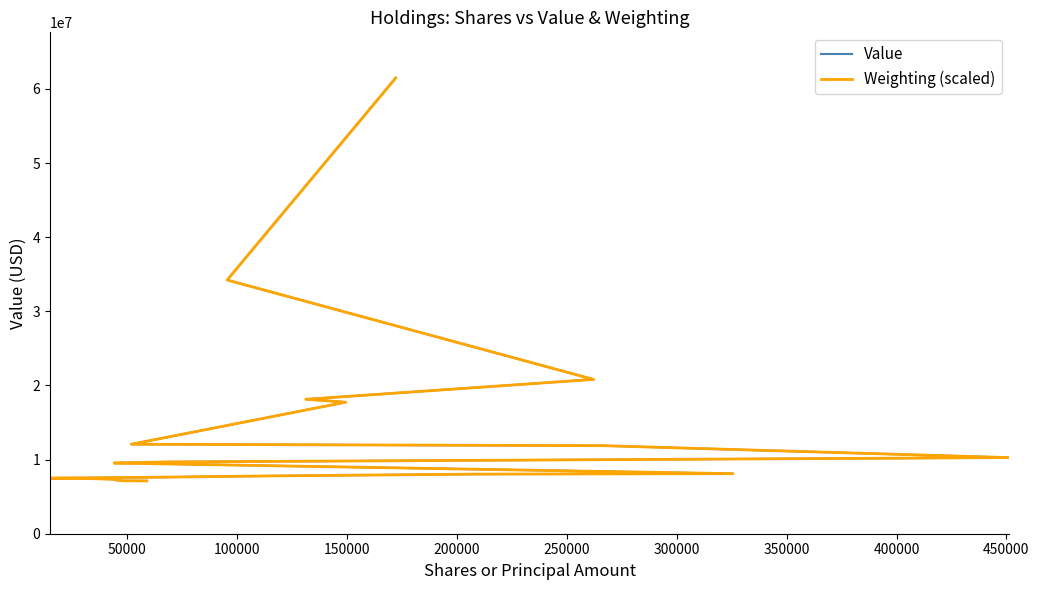

What is the average value of the Weighting (scaled) series?

14061366.9